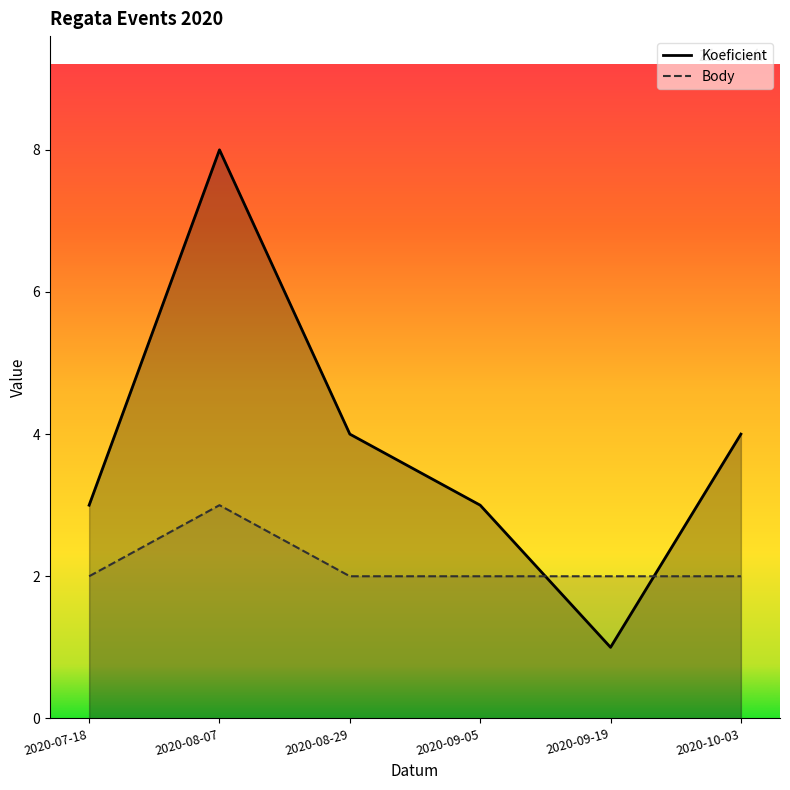

What is the spread (max minus min) of values at 2020-07-18?

1